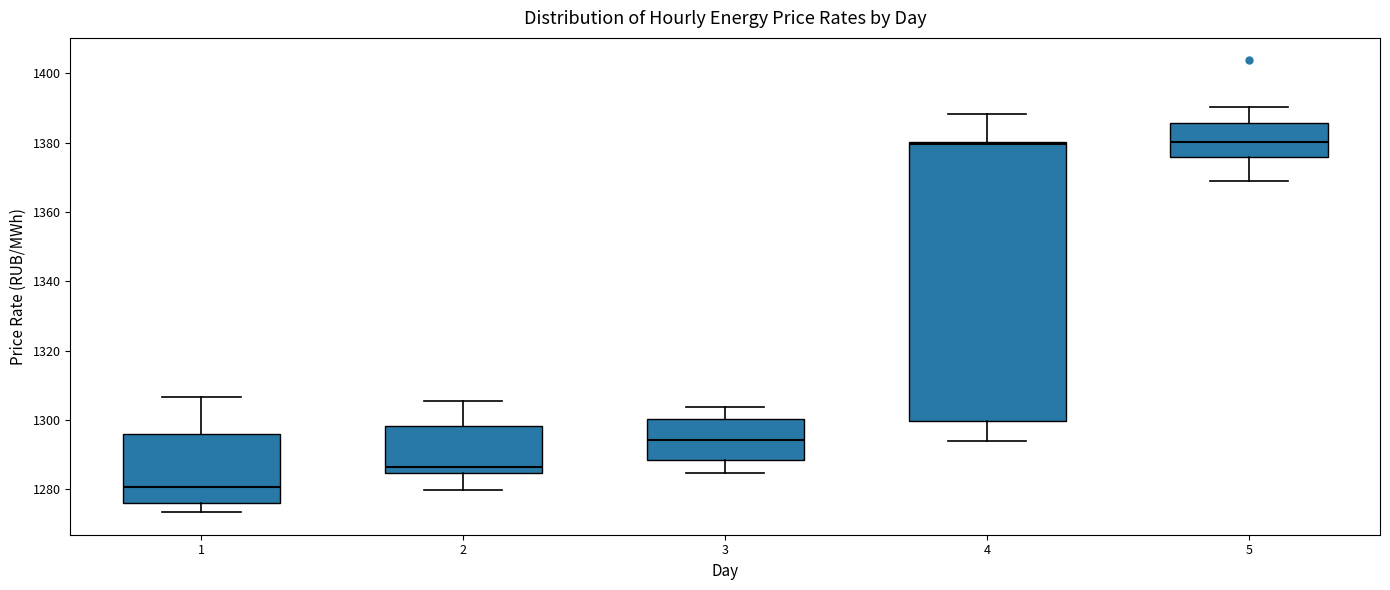

Reading left to right, transcribe this box plot: for each box, give where its median line is, the range the box spans, and where its two whiskers end, as read against the y-axis. The values are not printed on the chart, so give them approximately, as read against the axis.

1: median 1280, box 1276 to 1296, whiskers 1274 to 1306
2: median 1286, box 1284 to 1298, whiskers 1280 to 1306
3: median 1294, box 1288 to 1300, whiskers 1284 to 1304
4: median 1380 (just below the box's upper edge), box 1300 to 1380, whiskers 1294 to 1388
5: median 1380, box 1376 to 1386, whiskers 1368 to 1390